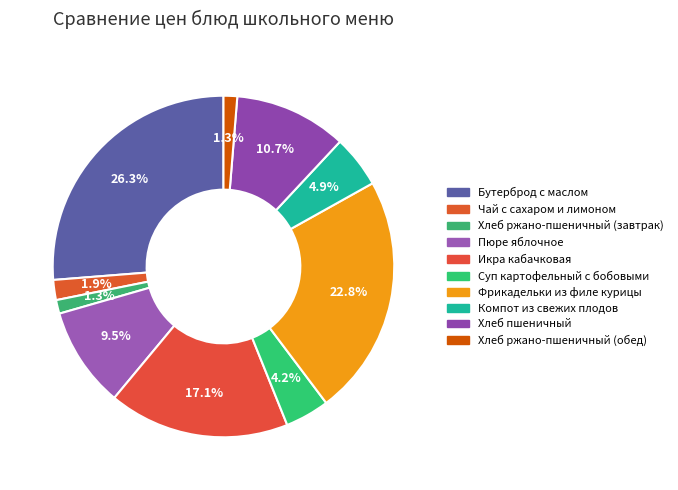

Which slice is the largest?

Бутерброд с маслом